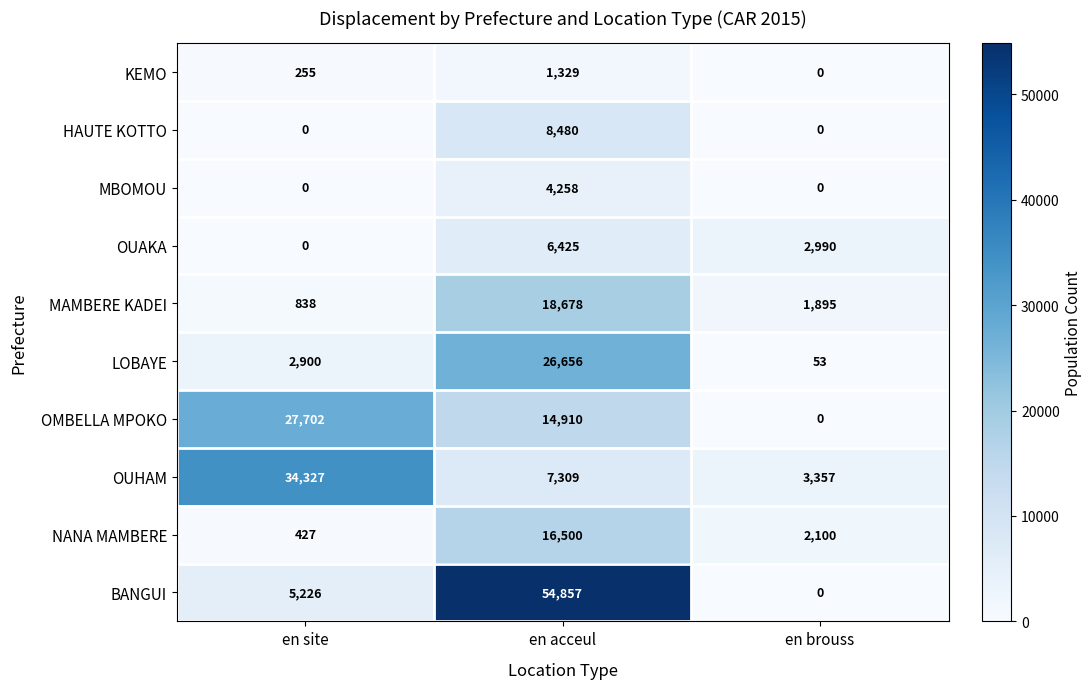

At en acceul, list the series in order from largest to smallest.

BANGUI, LOBAYE, MAMBERE KADEI, NANA MAMBERE, OMBELLA MPOKO, HAUTE KOTTO, OUHAM, OUAKA, MBOMOU, KEMO